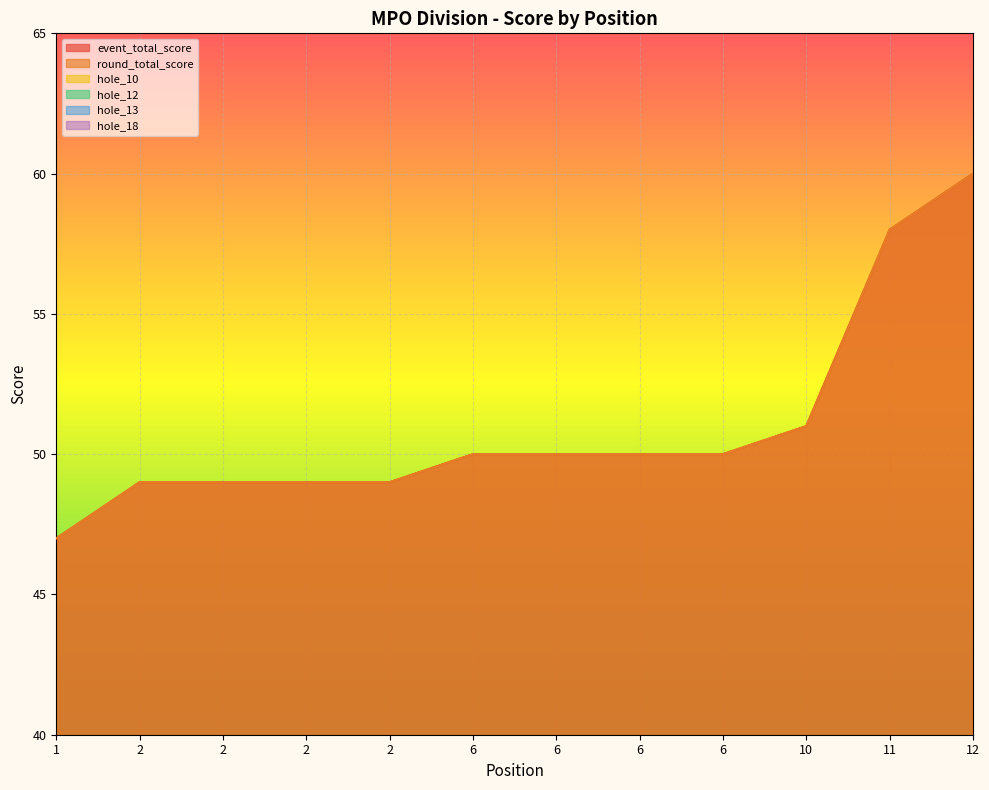

Rank the series by their maximum value, from lowest to highest.

hole_12, hole_13, hole_18, hole_10, event_total_score, round_total_score